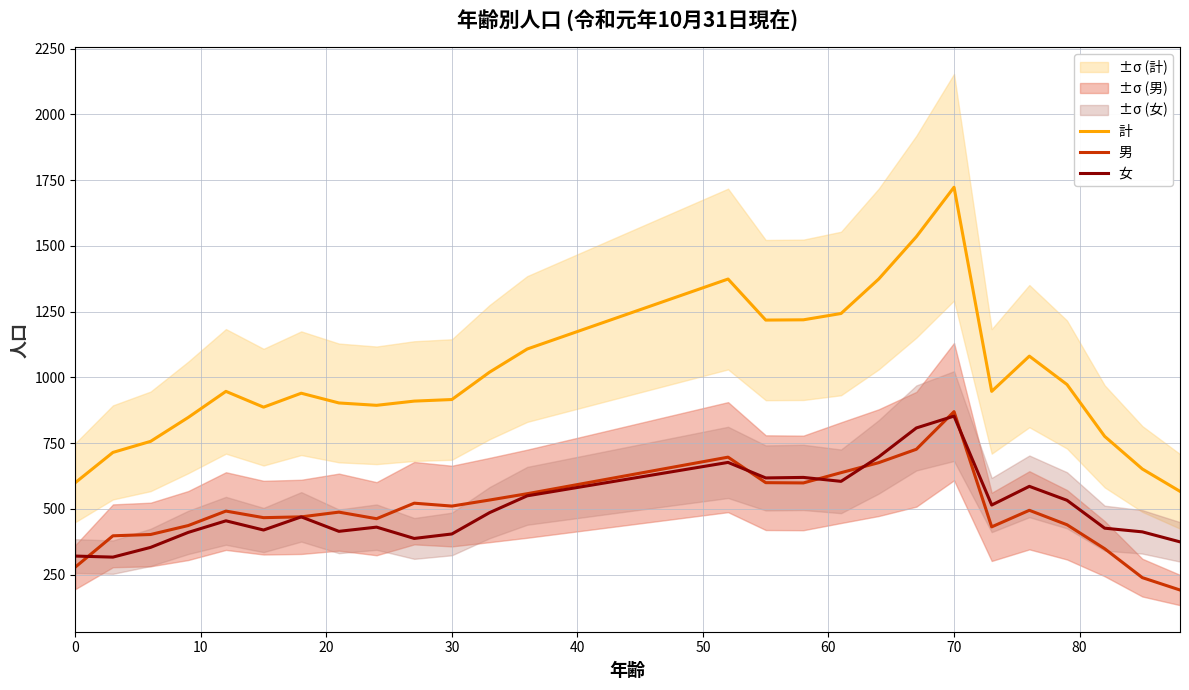

Which series has the widest spread of values?

計